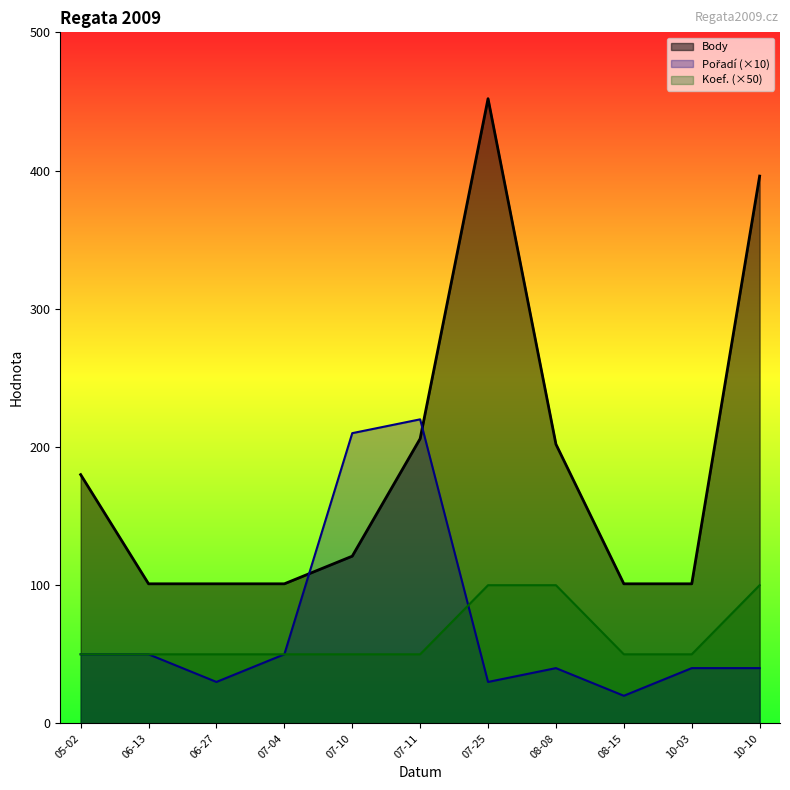

Reading left to right, what are all the values shown in this chart?

Body: 05-02=180	06-13=101	06-27=101	07-04=101	07-10=121	07-11=206	07-25=452	08-08=202	08-15=101	10-03=101	10-10=396
Pořadí (×10): 05-02=50	06-13=50	06-27=30	07-04=50	07-10=210	07-11=220	07-25=30	08-08=40	08-15=20	10-03=40	10-10=40
Koef. (×50): 05-02=50	06-13=50	06-27=50	07-04=50	07-10=50	07-11=50	07-25=100	08-08=100	08-15=50	10-03=50	10-10=100